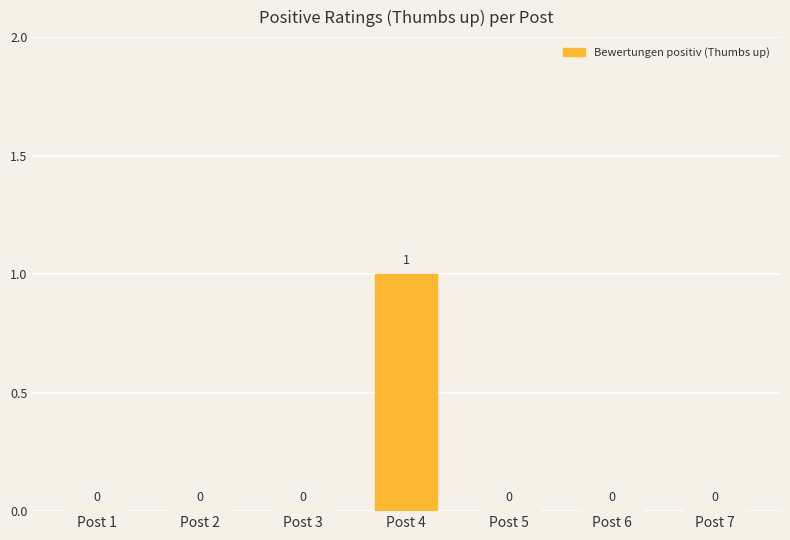

Is it true that the value at Post 6 is -1?

False